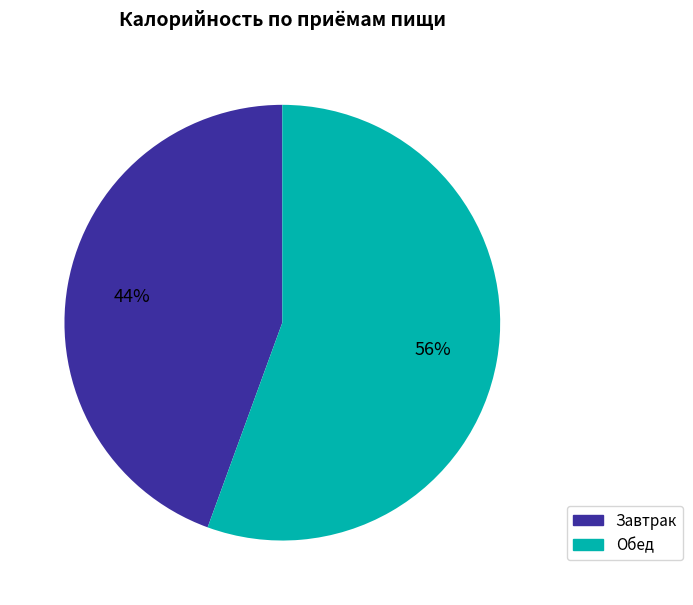

To the nearest percent, what is the average slice percentage?

50%